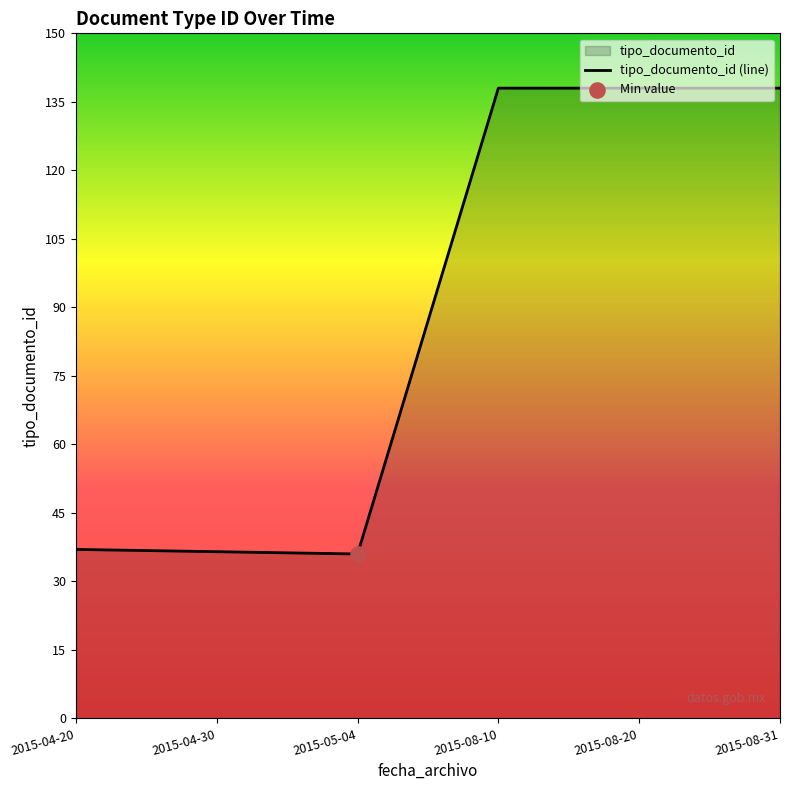

What is the ratio of the value at 2015-08-31 to the value at 2015-08-20?

1.0